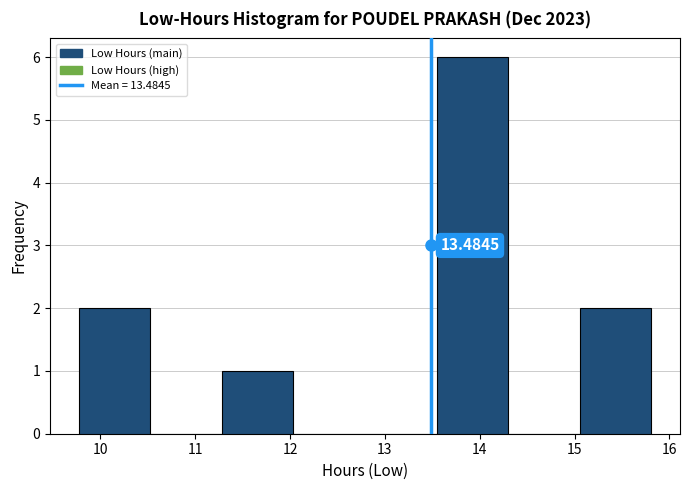

Over which range of the x-axis is the bar tallest?

13.5 to 14.3